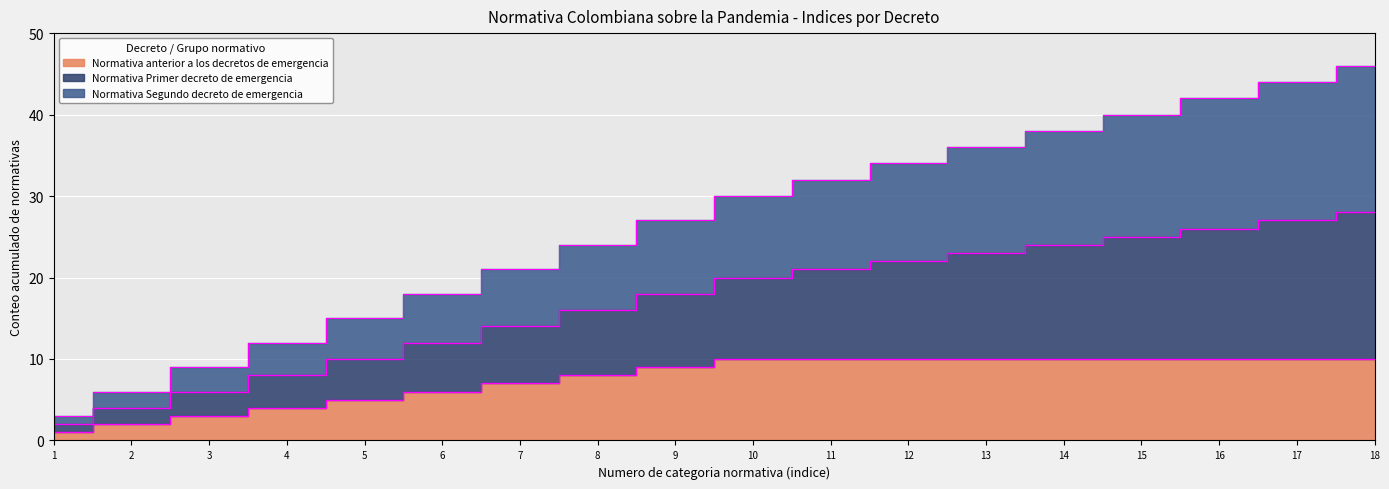

The value of Normativa Segundo decreto de emergencia at 16 is 16. True or false?

False